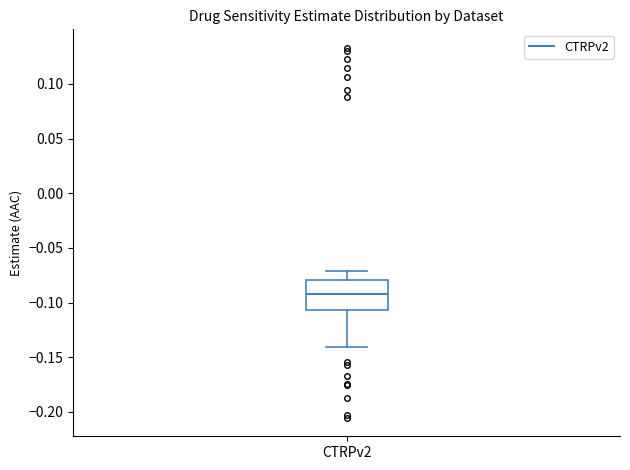

Where does the median line of the box for CTRPv2 sit on the y-axis? The values are not printed on the chart, so give them approximately, as read against the axis.

-0.090